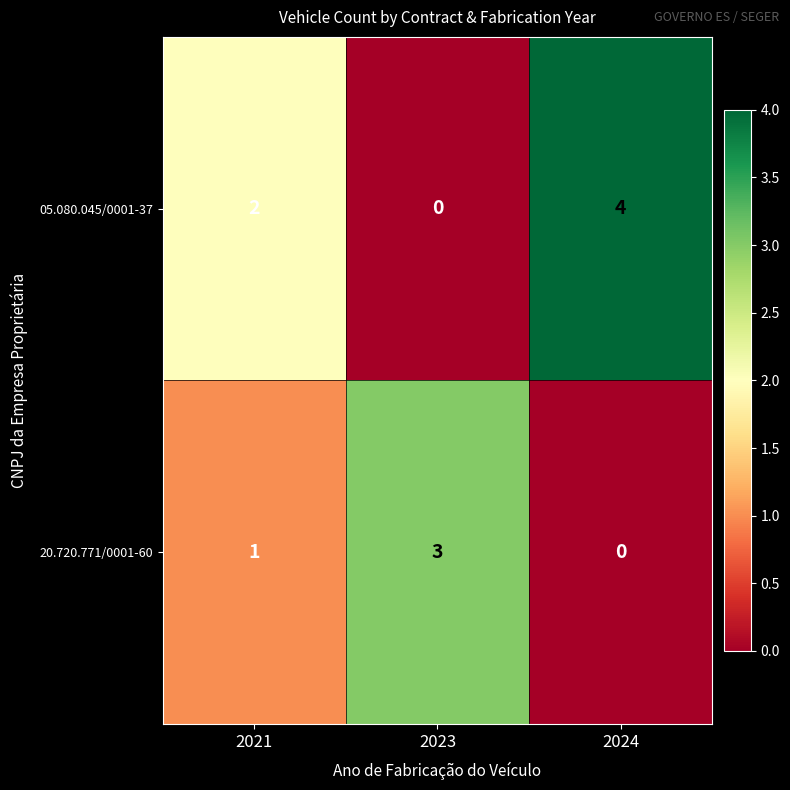

List the series in order of their overall mean, lowest first.

20.720.771/0001-60, 05.080.045/0001-37